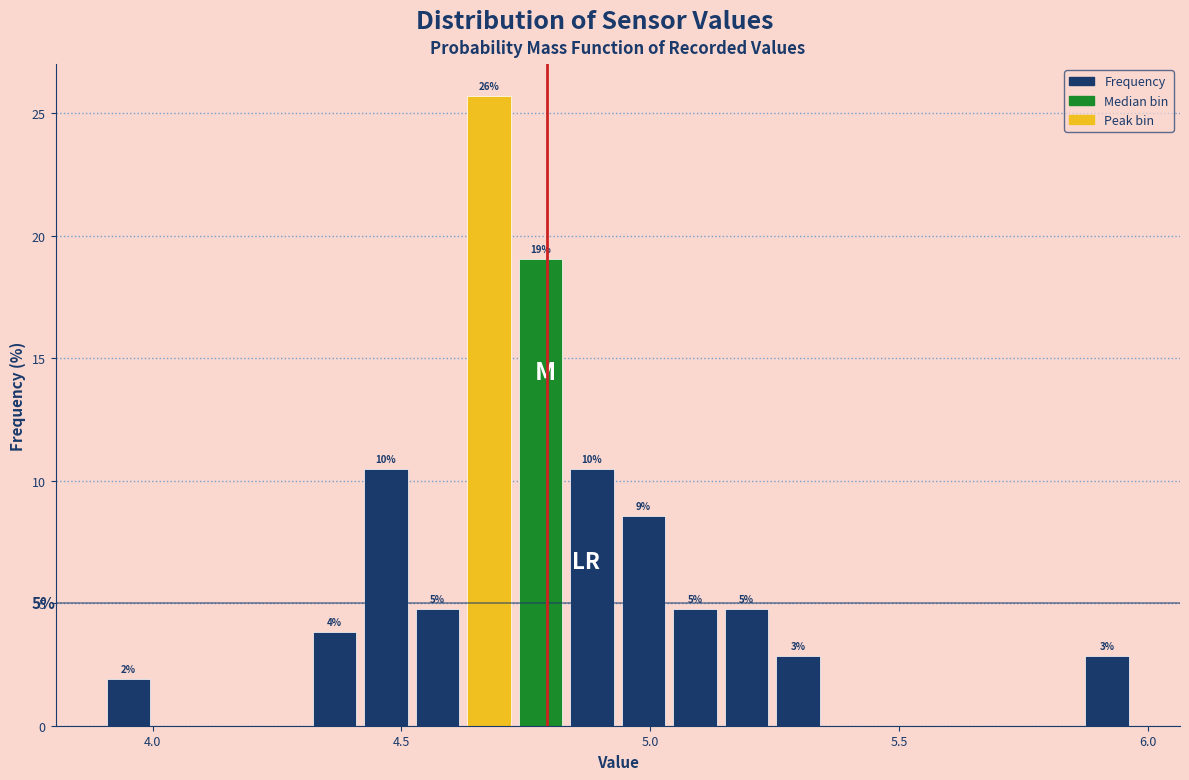

Around what value on the x-axis is the tallest bar? Give the approximate position of its centre, as read against the axis.

4.70